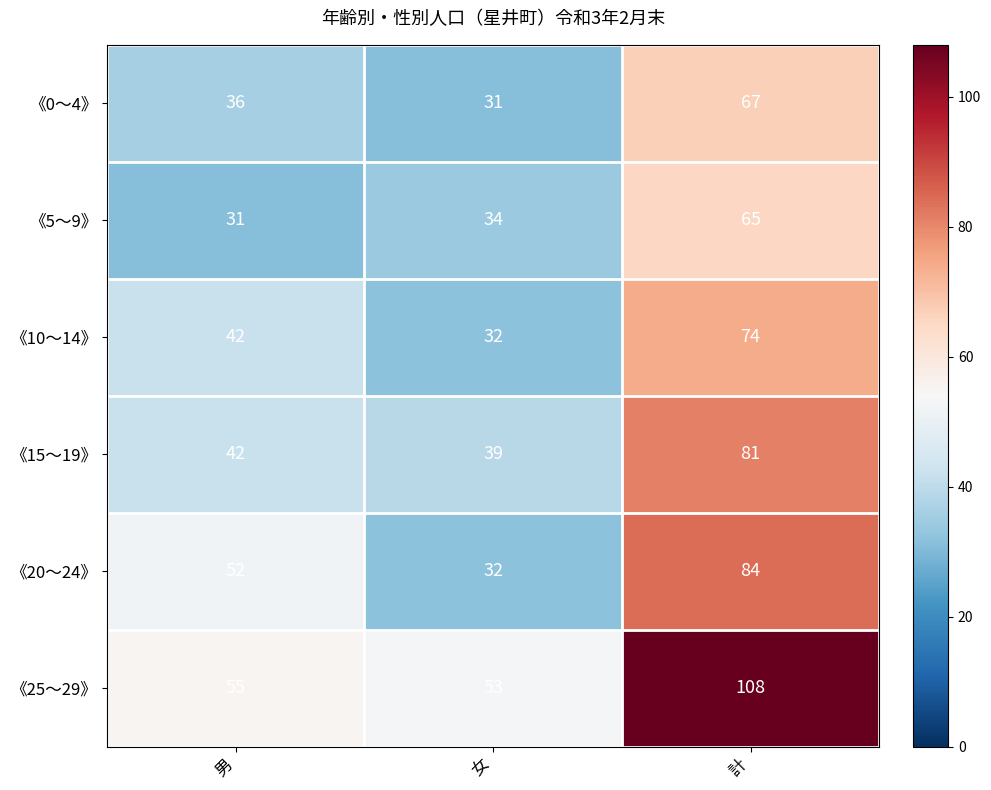

What is the greatest value displayed?

108